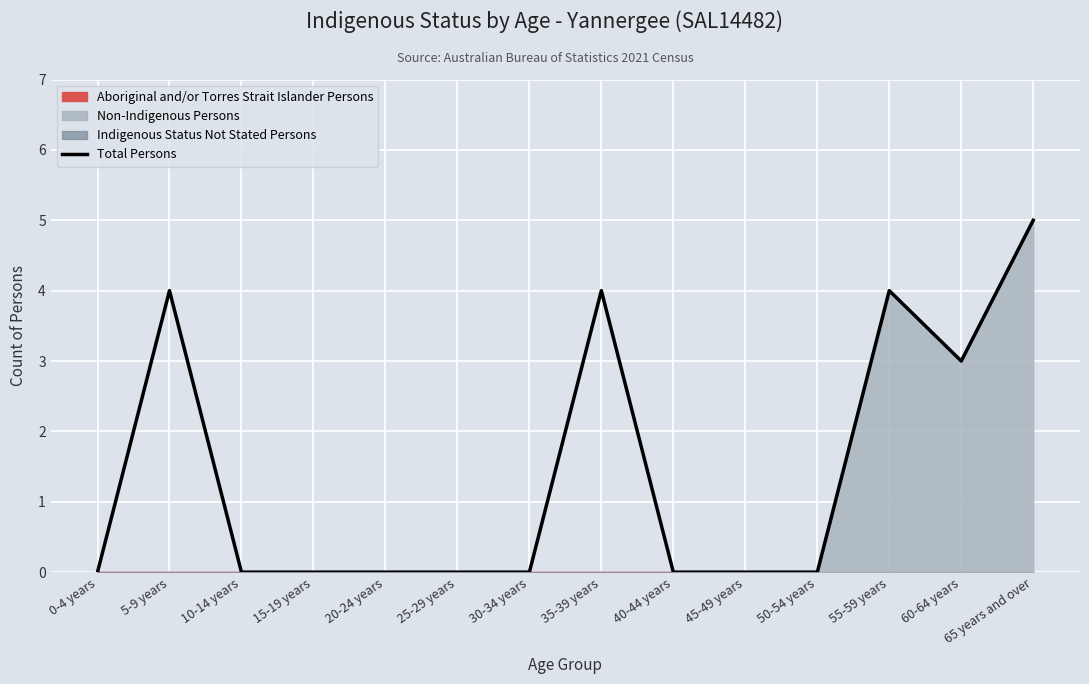

The chart shows a value of 6 at 55-59 years. True or false?

False